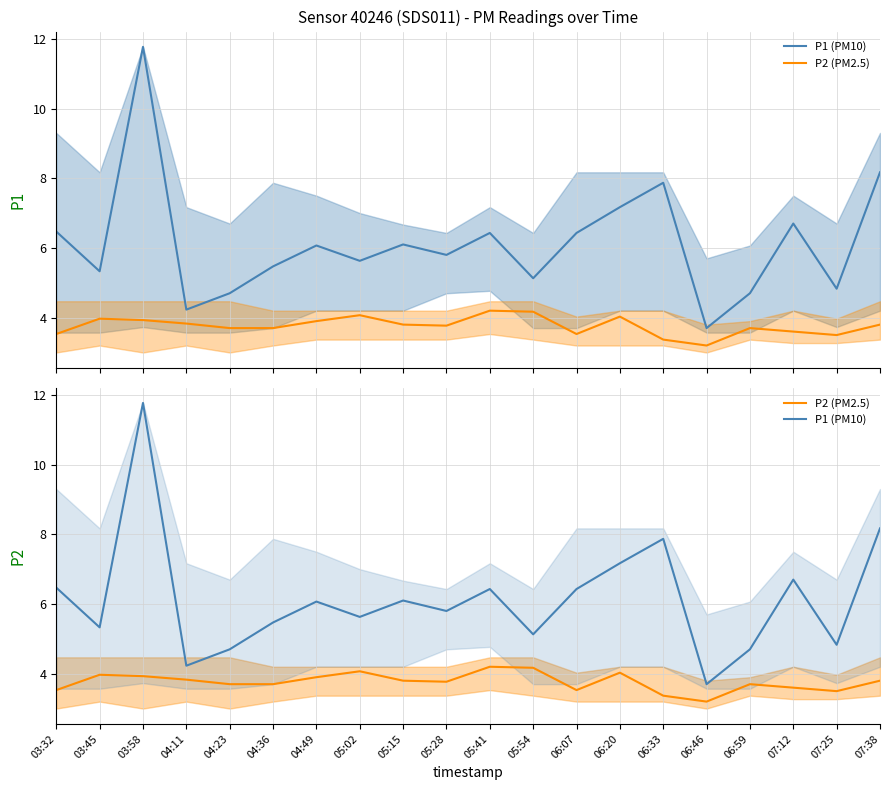

Which category has the highest value across all series?

03:58